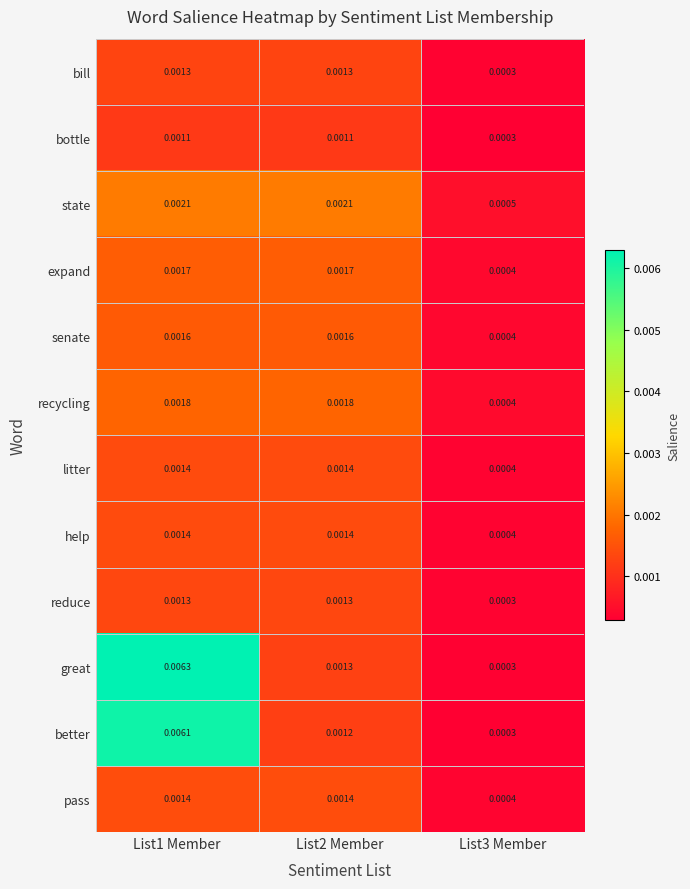

Which series changed the most between List1 Member and List2 Member?

great